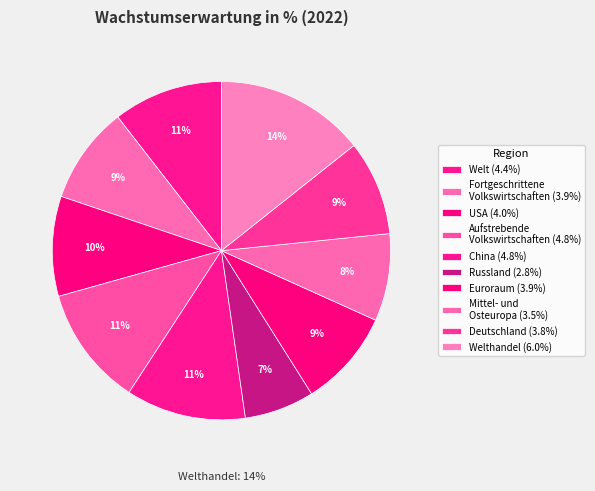

True or false: Fortgeschrittene
Volkswirtschaften accounts for 9% of the total.

True